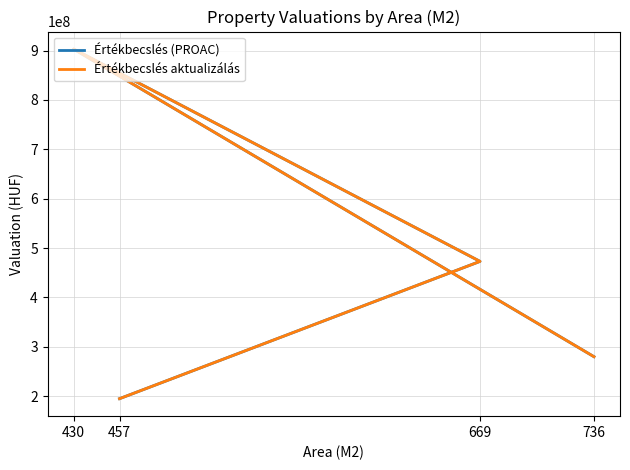

True or false: Értékbecslés (PROAC) and Értékbecslés aktualizálás intersect in this chart.

False